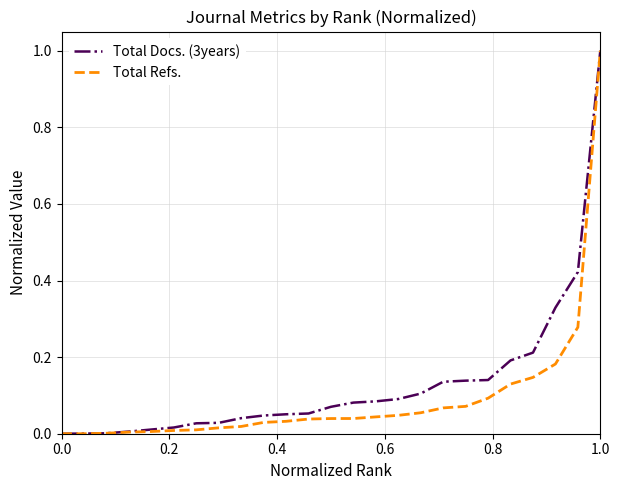

What is the greatest value displayed?

1.0